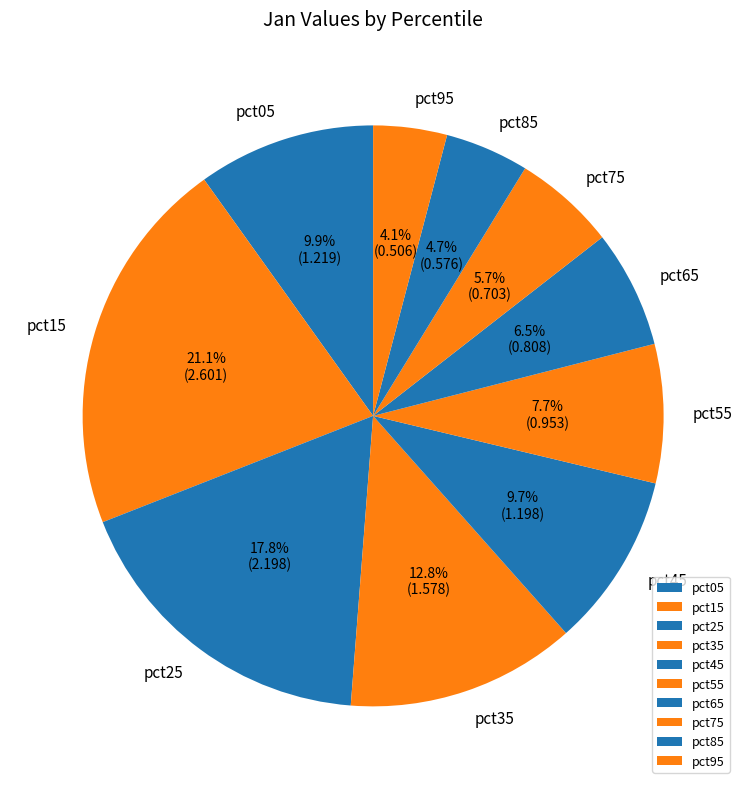

The pct55 slice represents 22% of the pie. True or false?

False